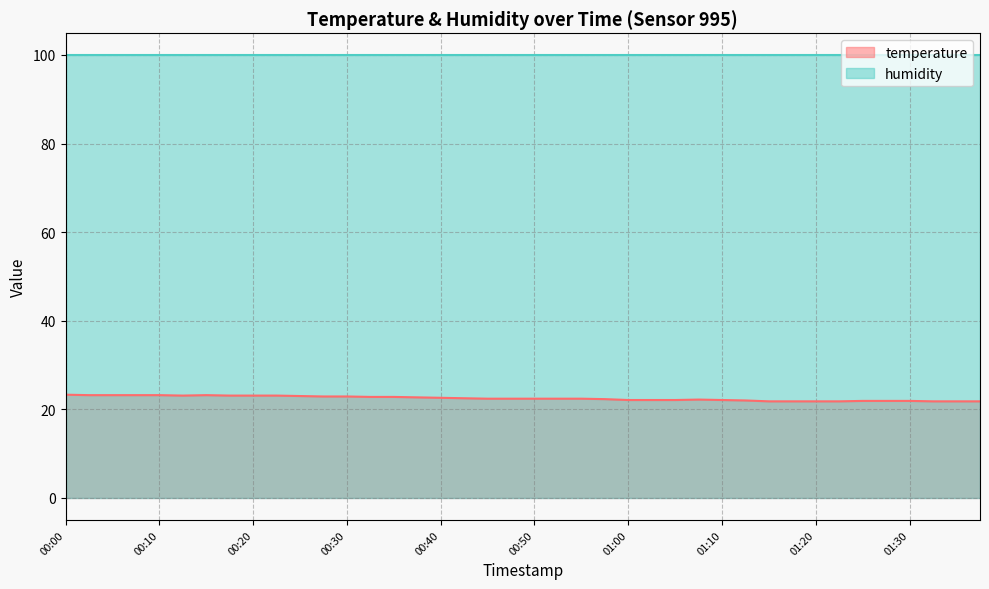

At which category does the data reach its first local peak?

00:15